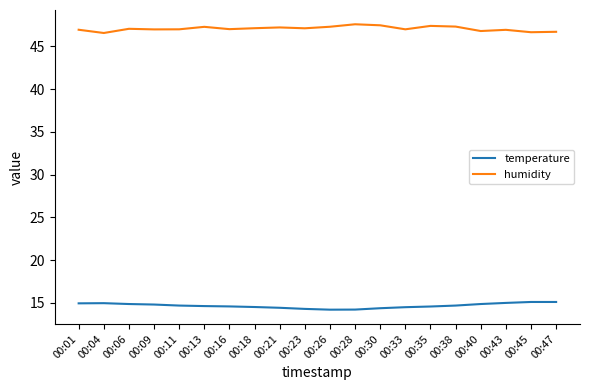

List the series in order of their peak value, highest first.

humidity, temperature